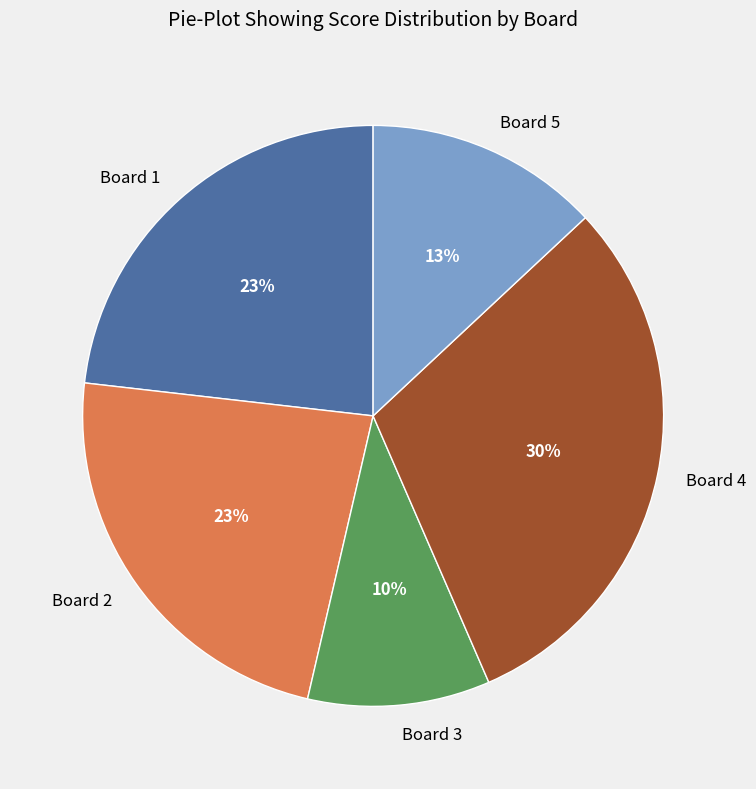

Does Board 3 represent more than half of the total?

No